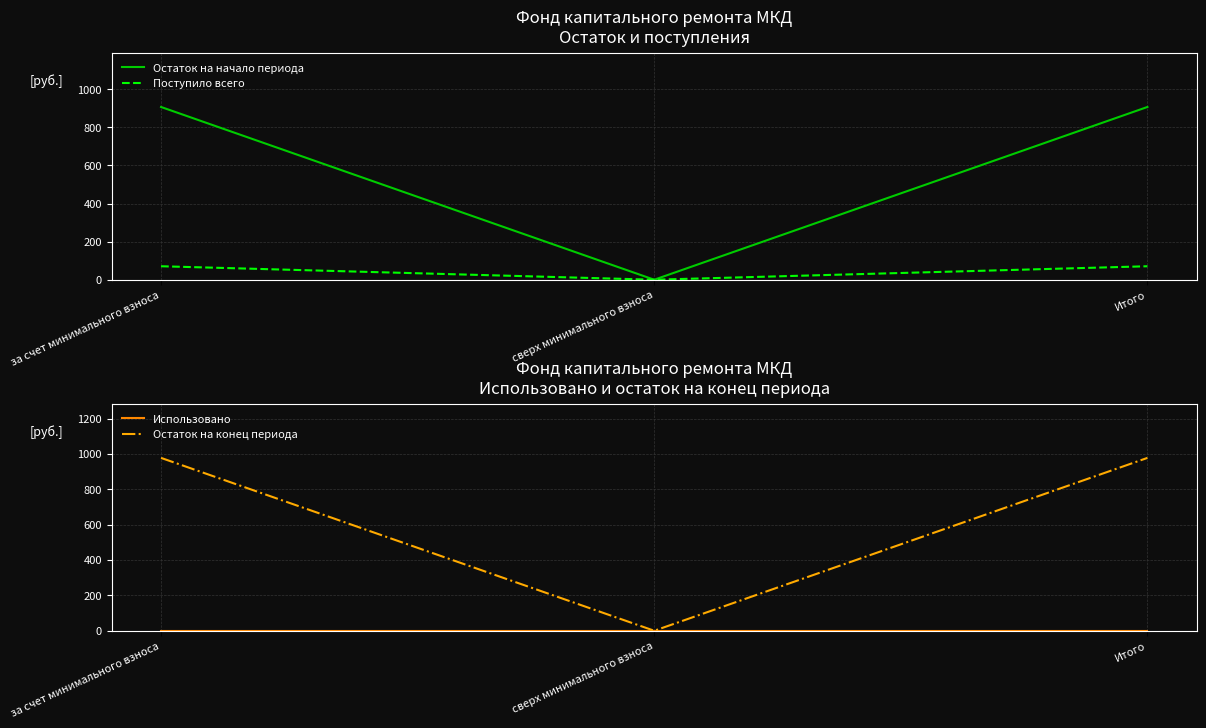

The value of Остаток на начало периода at за счет минимального взноса is 1573.8. True or false?

False